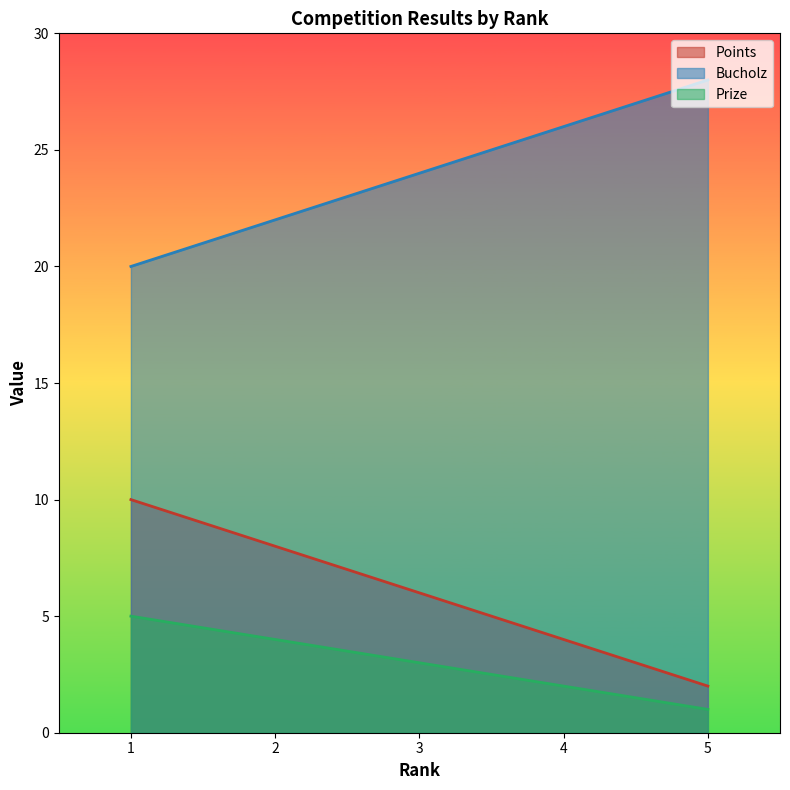

True or false: Bucholz has more than 1 interior local peaks.

False